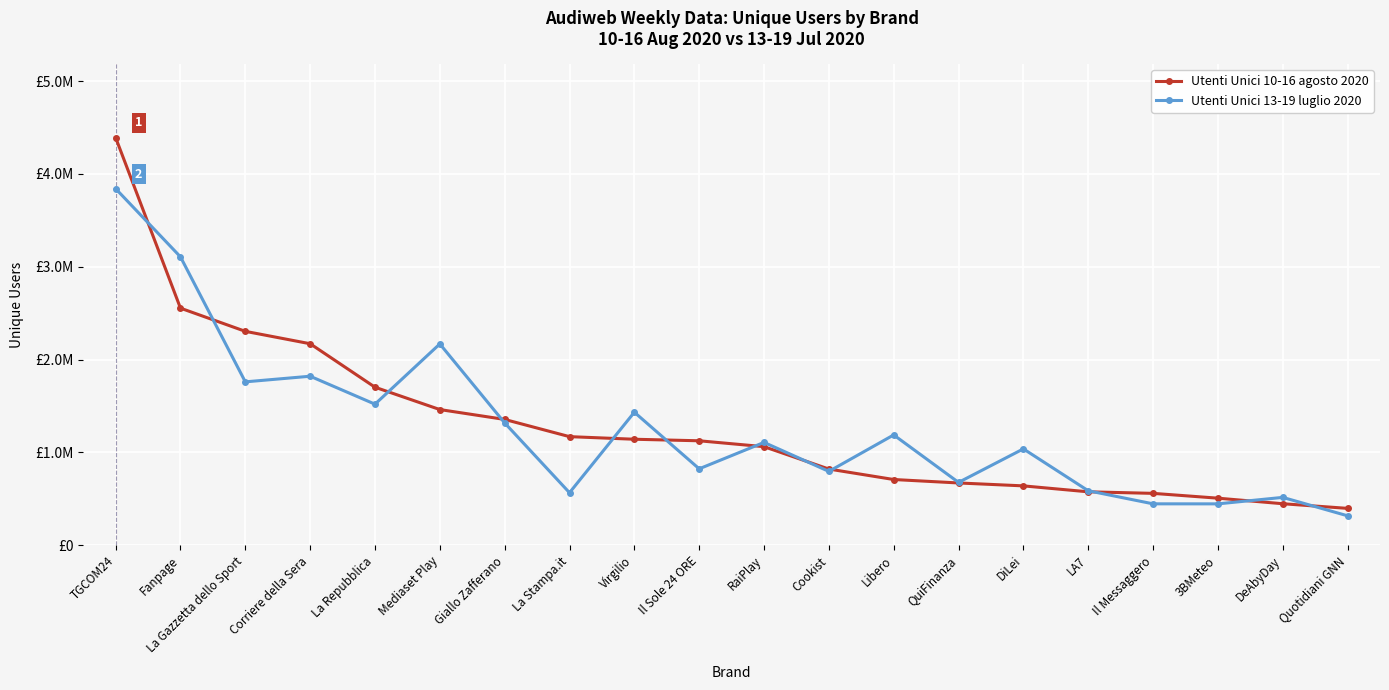

True or false: Utenti Unici 10-16 agosto 2020 has more than 1 interior local peaks.

False